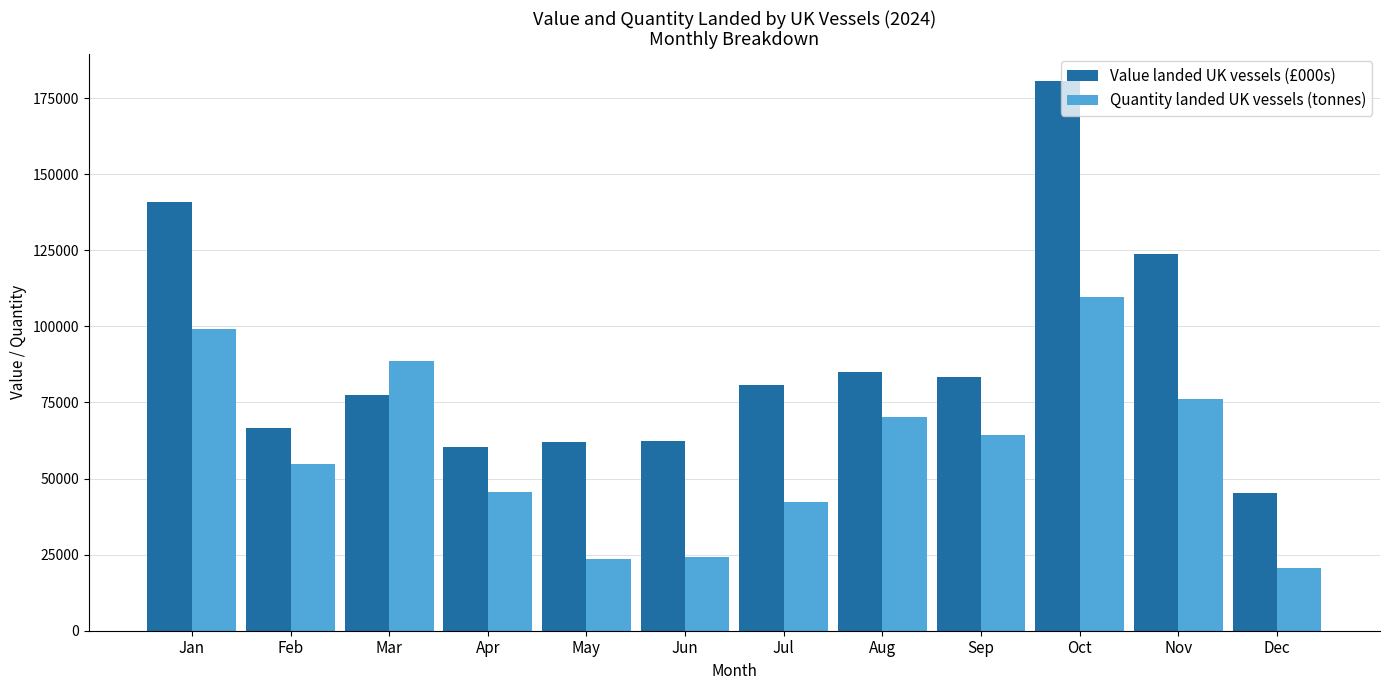

Where does the Value landed UK vessels (£000s) series first go above 80774?

Jan